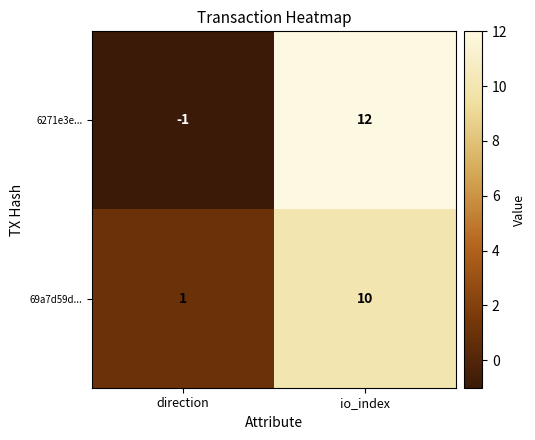

At which category does the chart reach its minimum across all series?

direction